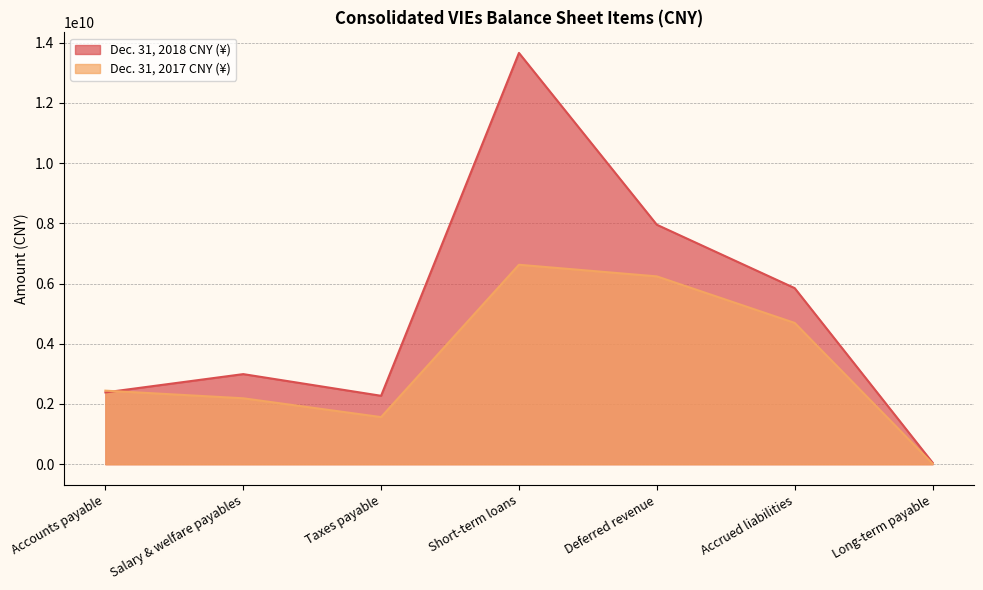

Which series changed the most between Short-term loans and Accrued liabilities?

Dec. 31, 2018 CNY (¥)